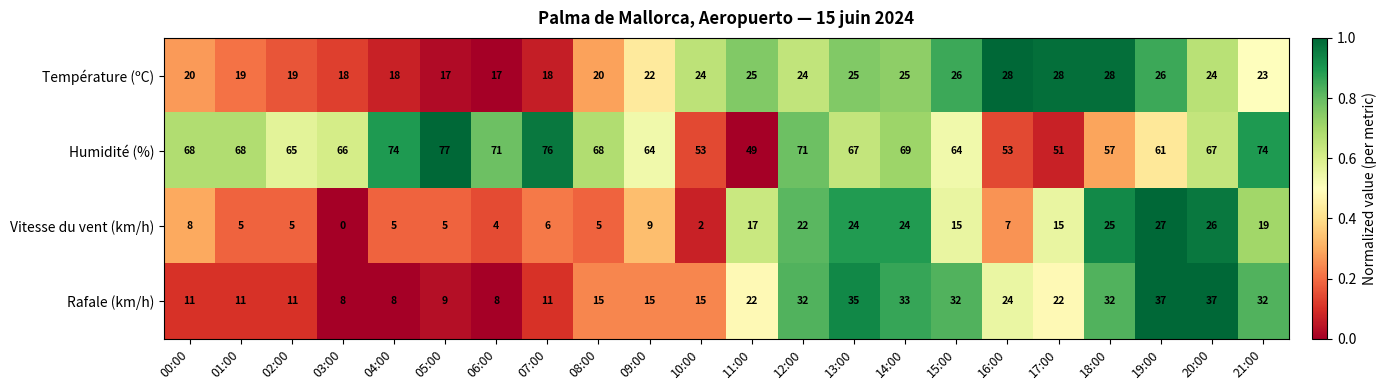

What is the difference between the highest and lowest values at 13:00?

43